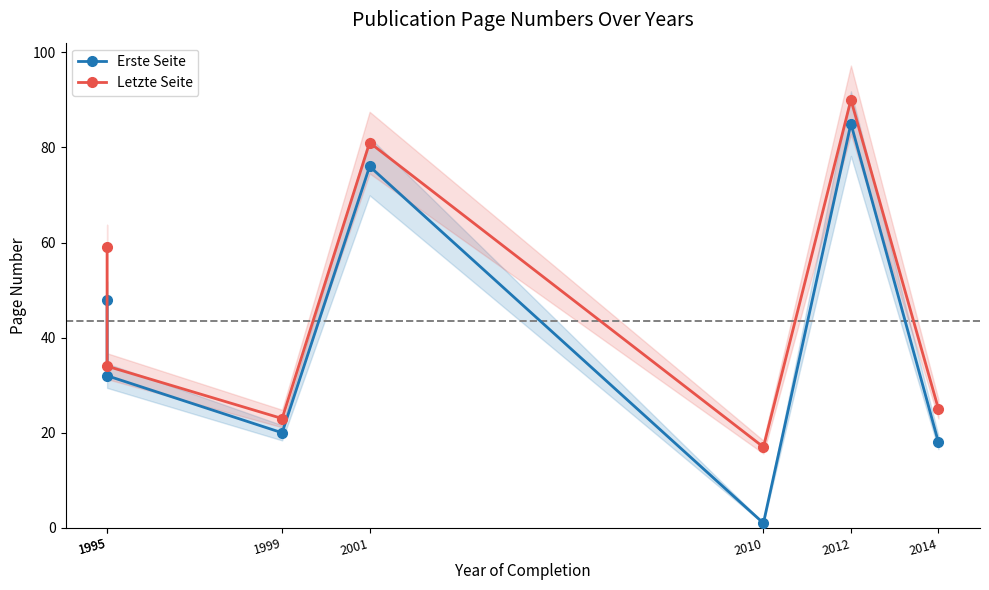

Which series has the largest range (max minus min)?

Erste Seite